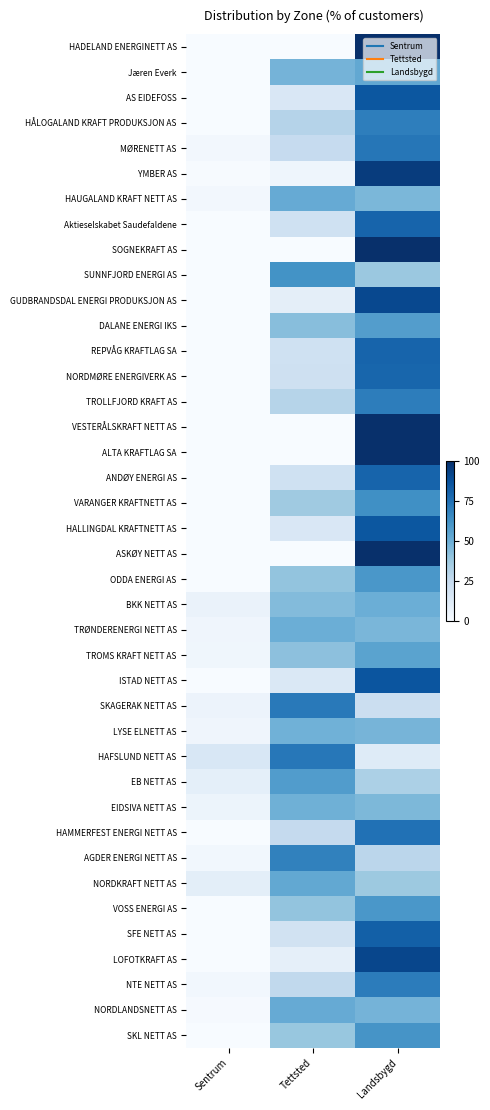

What is the difference between the highest and lowest values at Tettsted?

72.3